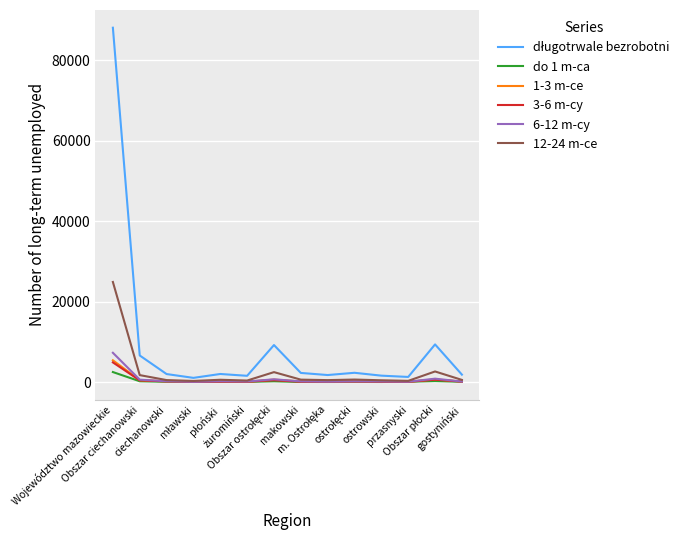

What is the greatest value displayed?

88151